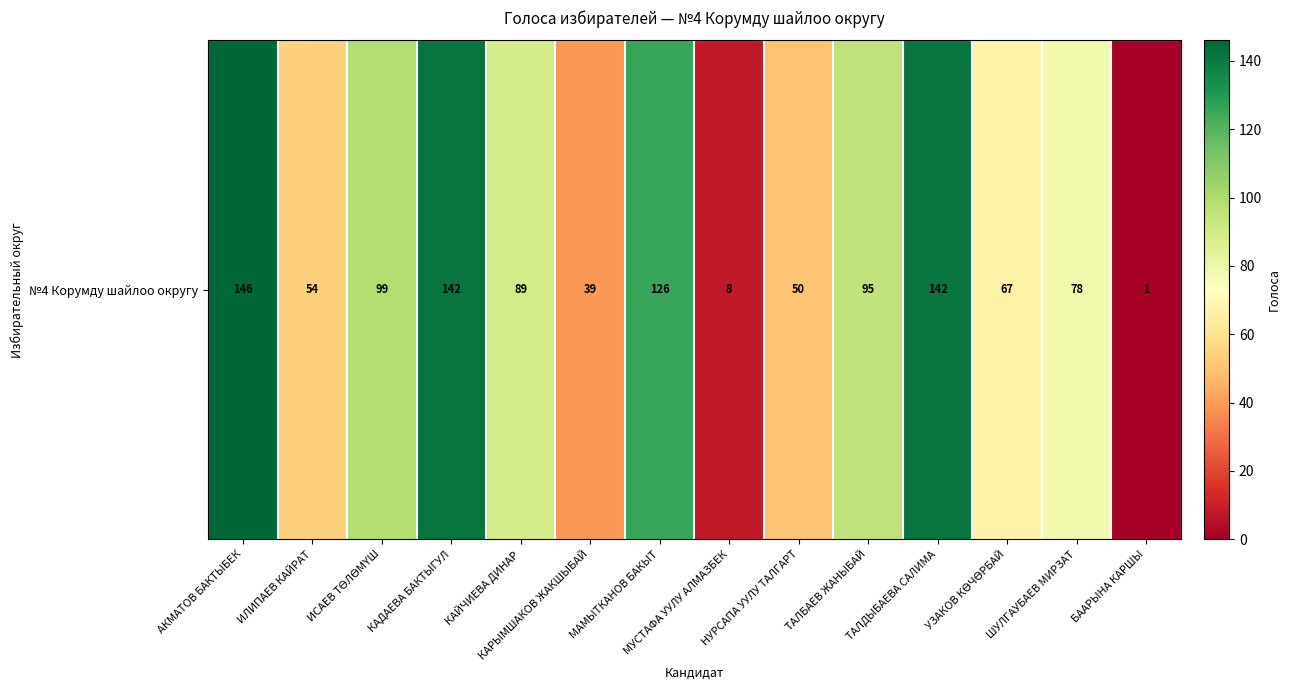

What is the difference between the maximum and minimum values?

145